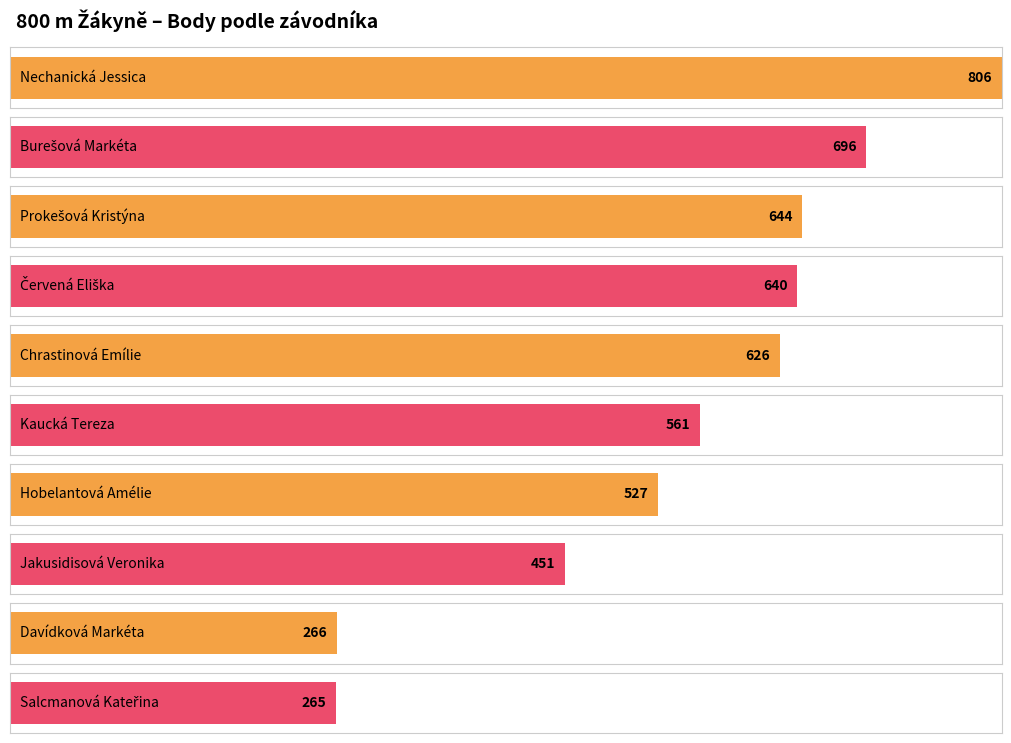

Which label corresponds to the smallest value in the chart?

Salcmanová Kateřina